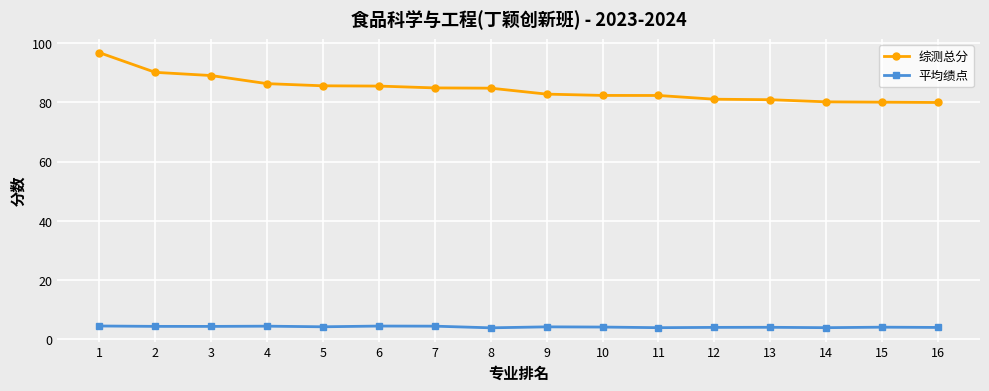

Which series has the largest total across all categories?

综测总分